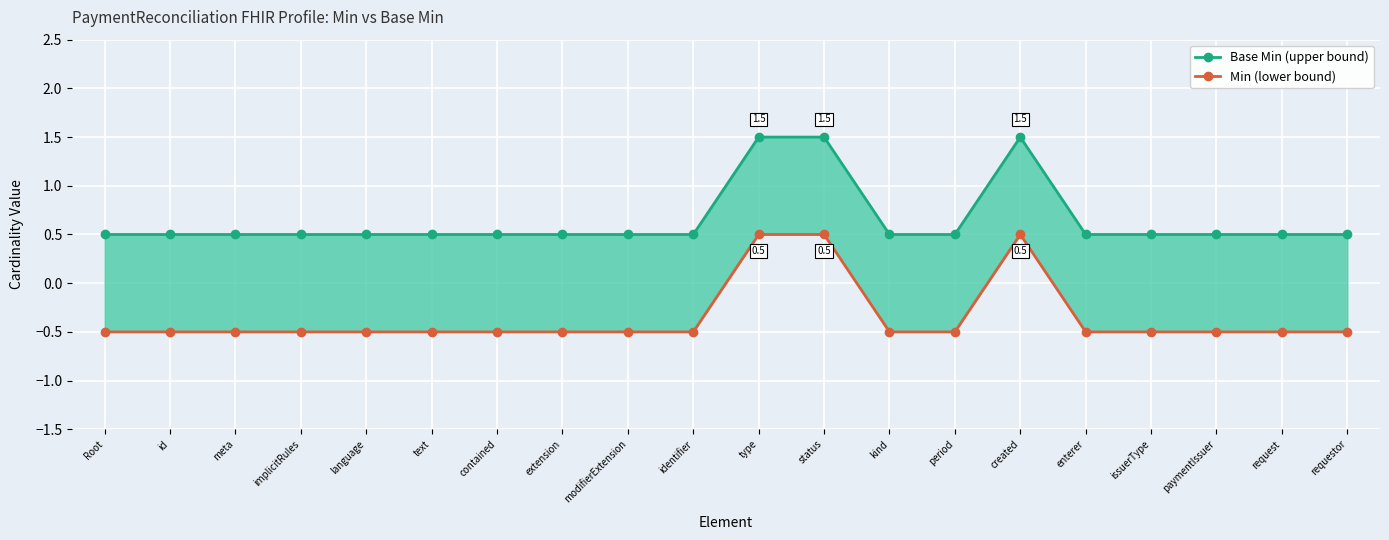

True or false: Base Min (upper bound) has a value of 0.7 at kind.

False